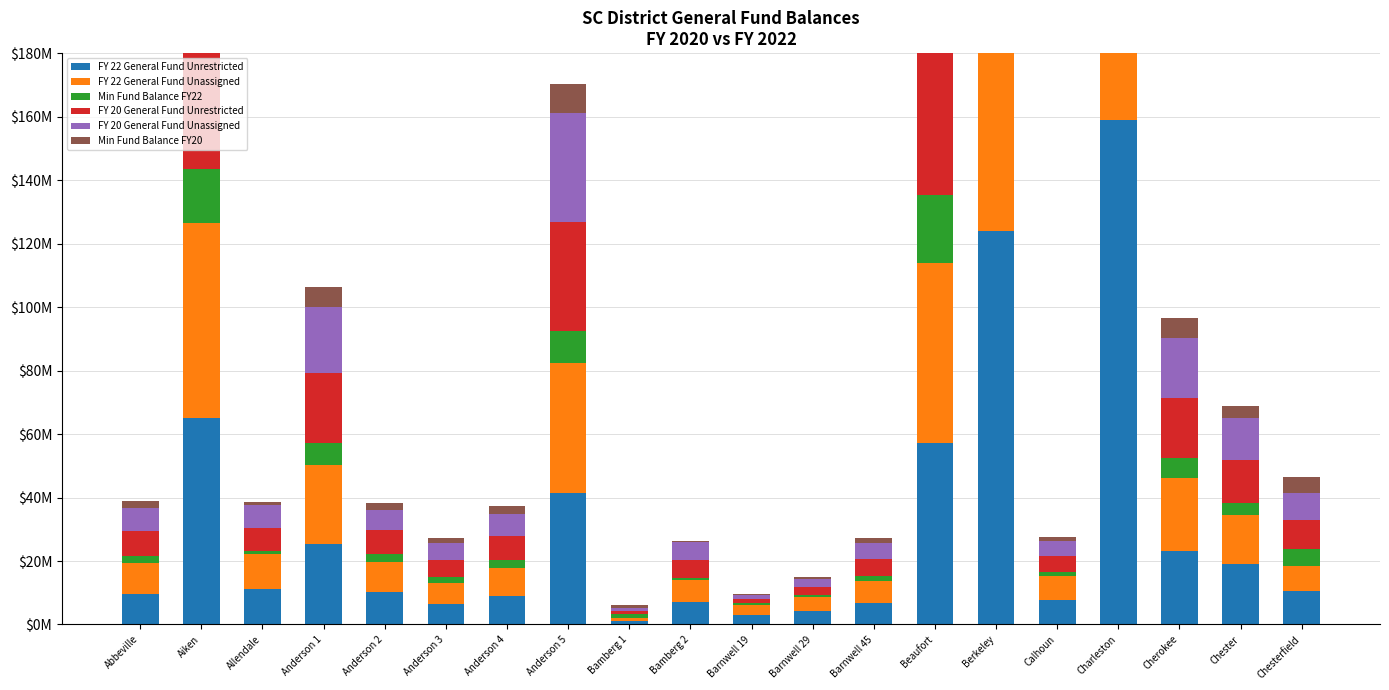

What is the maximum value for Min Fund Balance FY22?

42672683